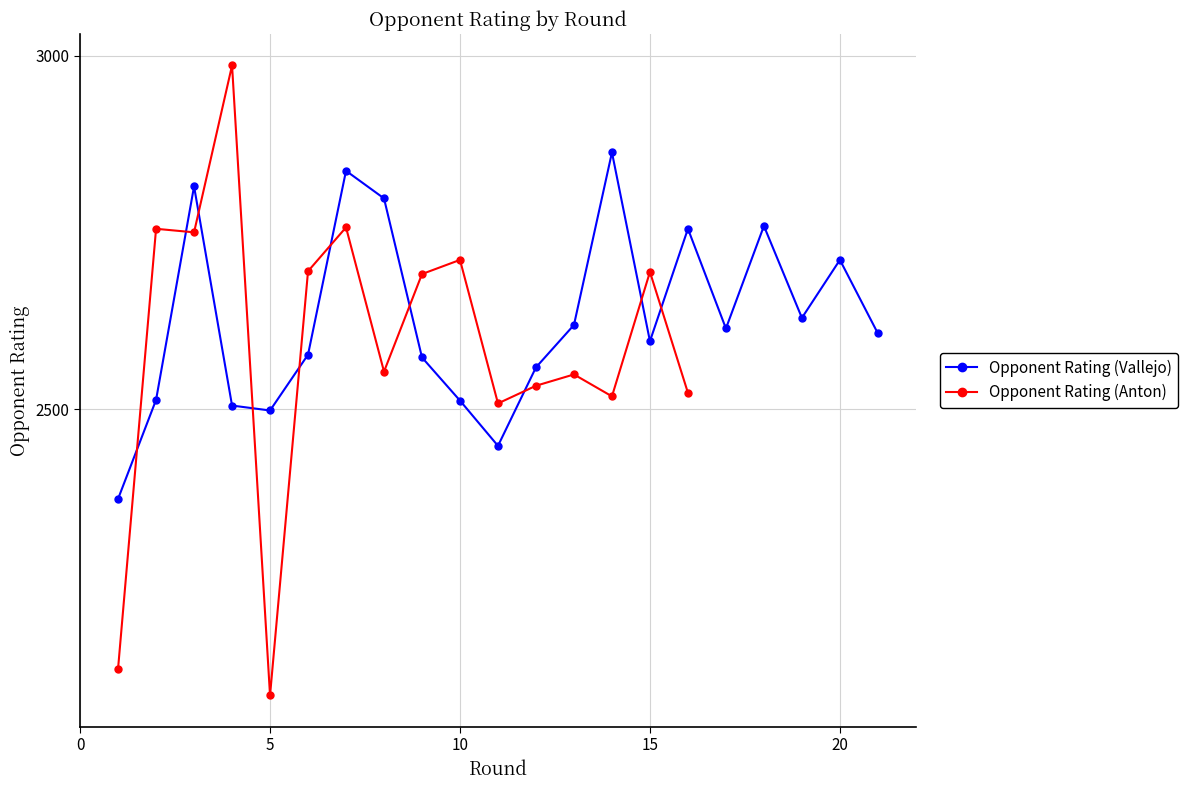

How many points are lower than both their immediate neighbors (excluding endpoints)?

5